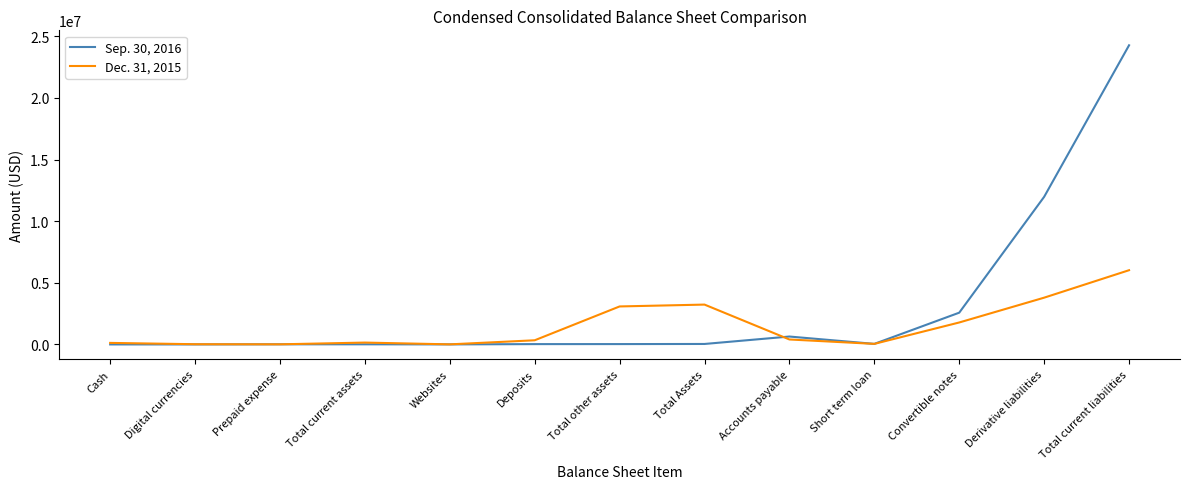

Which series has the widest spread of values?

Sep. 30, 2016